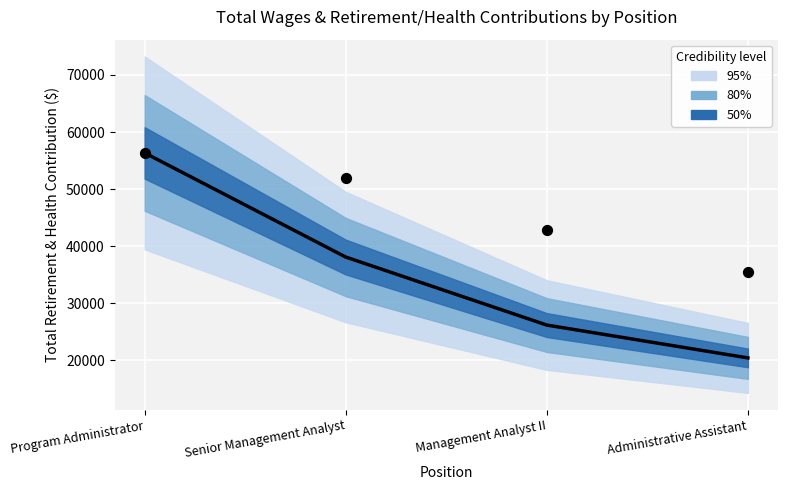

At which category is the sum across all series the highest?

Program Administrator